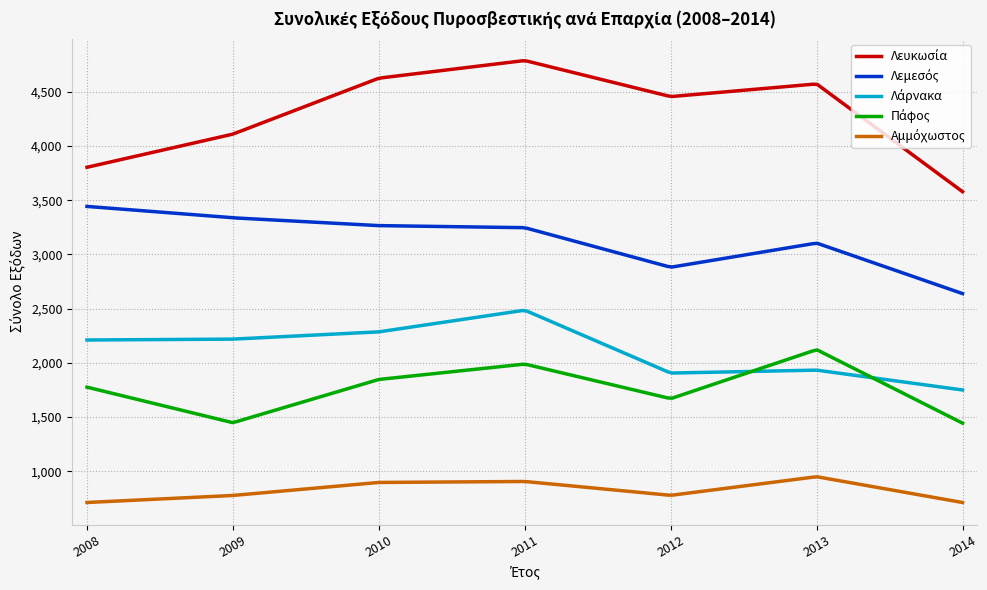

What is the maximum value shown in the chart?

4785.5